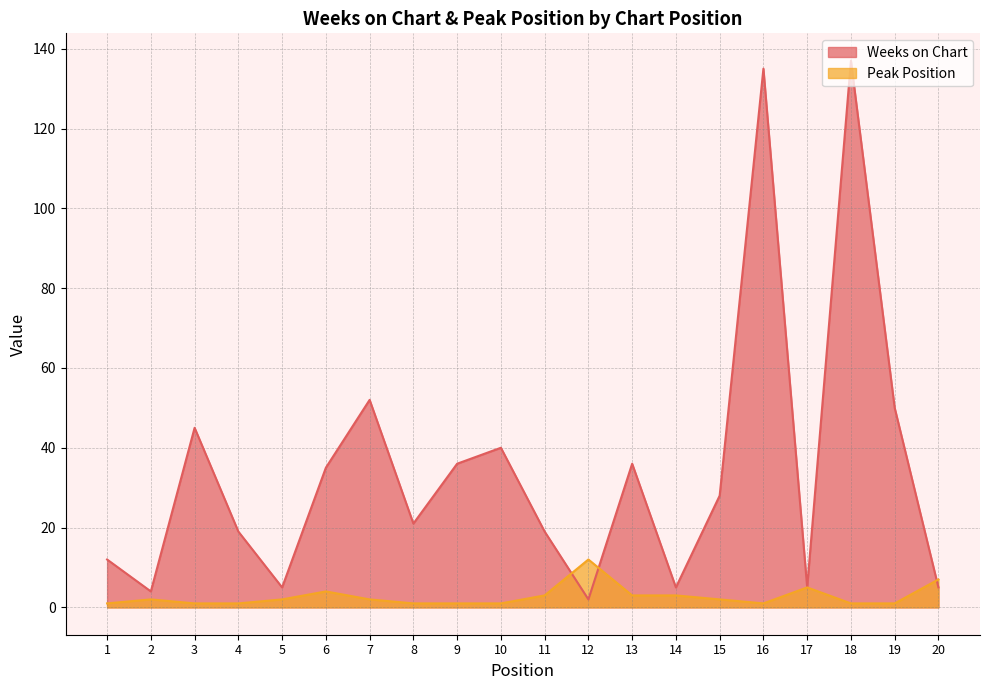

The Peak Position series shows 3 at 13. True or false?

True